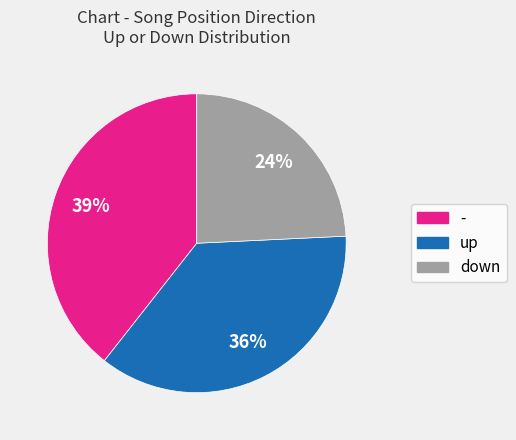

Does - represent more than half of the total?

No